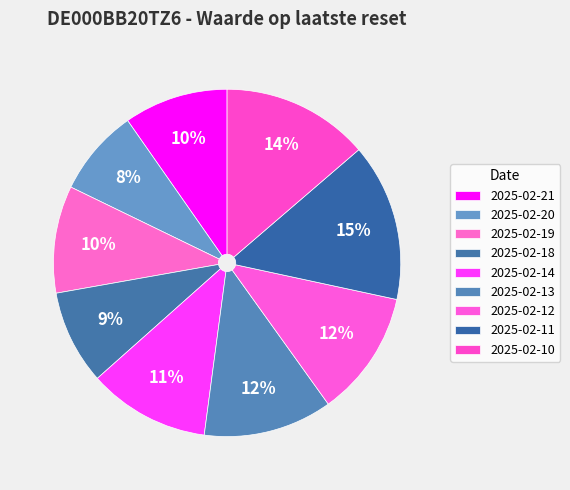

To the nearest percent, what percentage of the pie is 2025-02-21?

10%